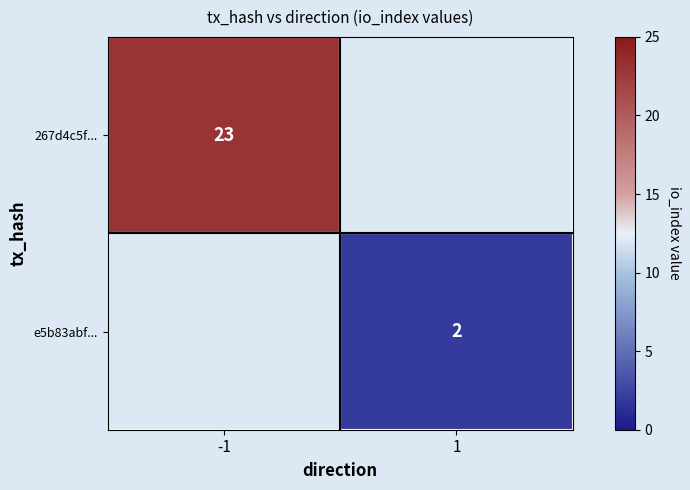

Is it true that e5b83abf... equals 1 at 1?

False